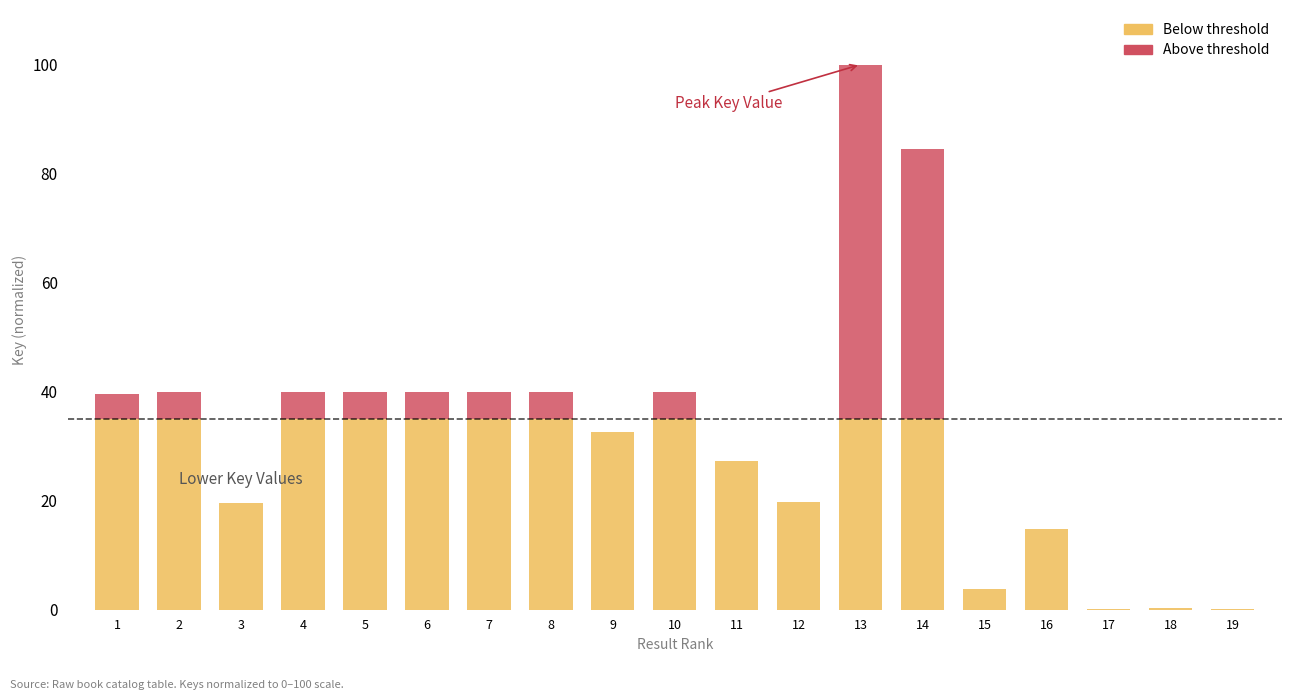

What is the total value across all series at 8?

39.8